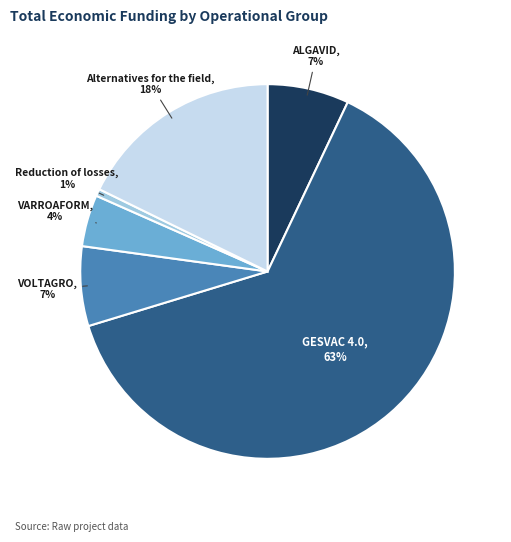

To the nearest percent, what portion does VARROAFORM represent?

4%